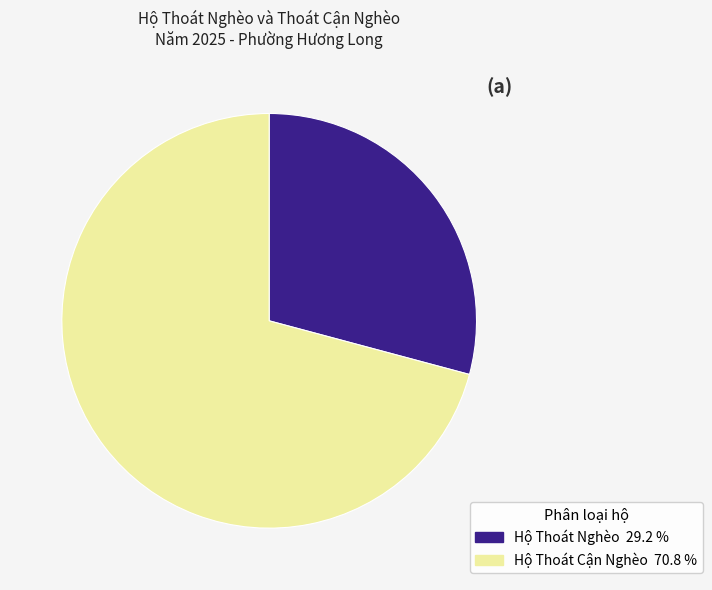

What is the ratio of the value at Hộ Thoát Nghèo to the value at Hộ Thoát Cận Nghèo?

0.4